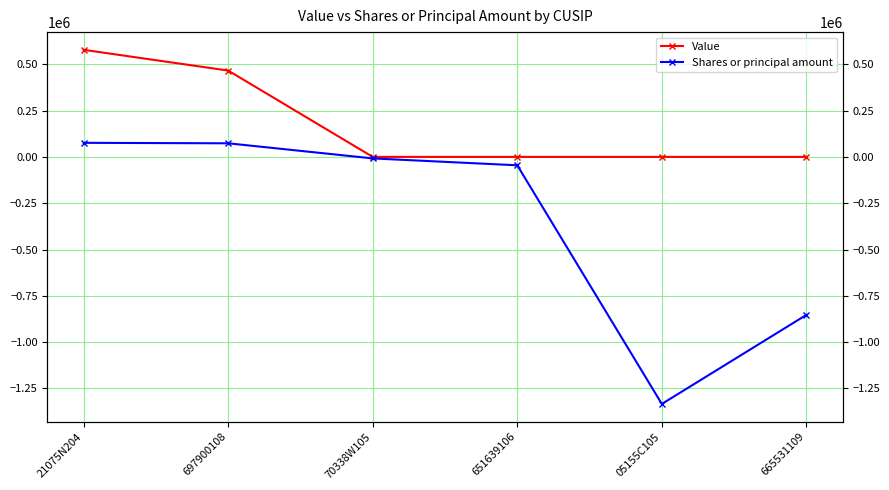

What is the label of the 5th point from the right?

697900108